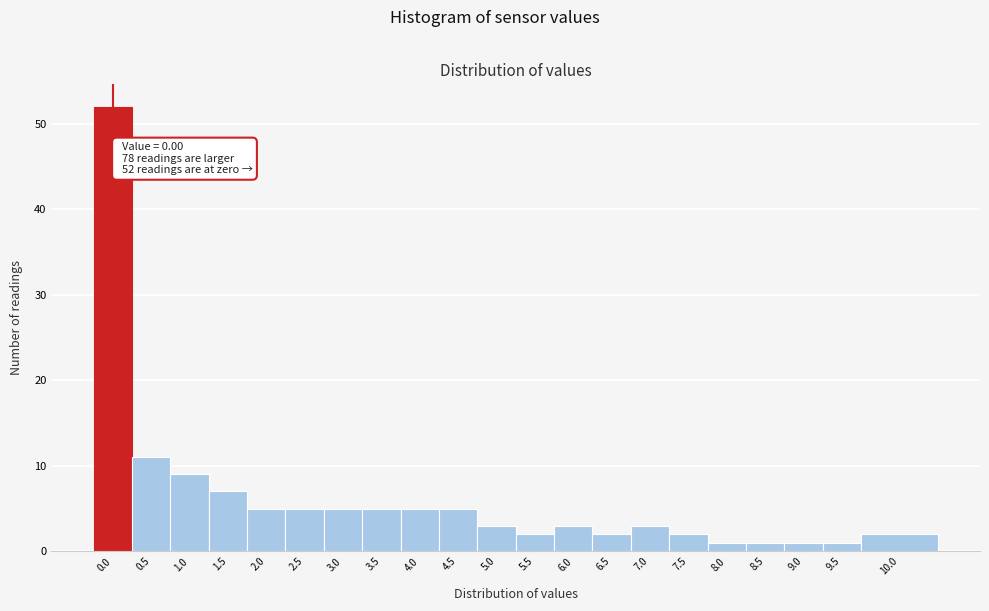

Reading left to right, list all the values displayed in this chart.

52	11	9	7	5	5	5	5	5	5	3	2	3	2	3	2	1	1	1	1	2